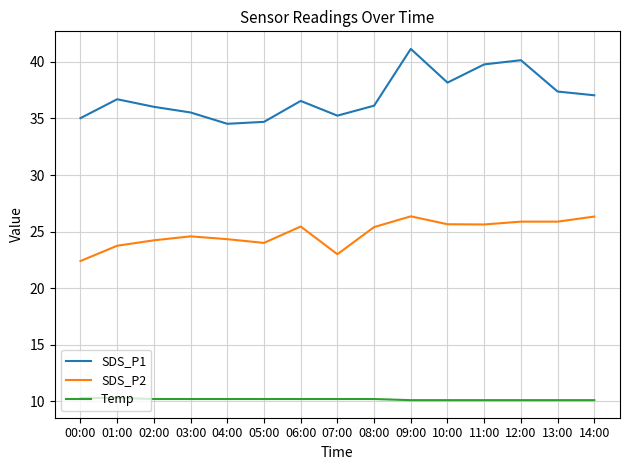

Rank the series at 11:00 from highest to lowest value.

SDS_P1, SDS_P2, Temp